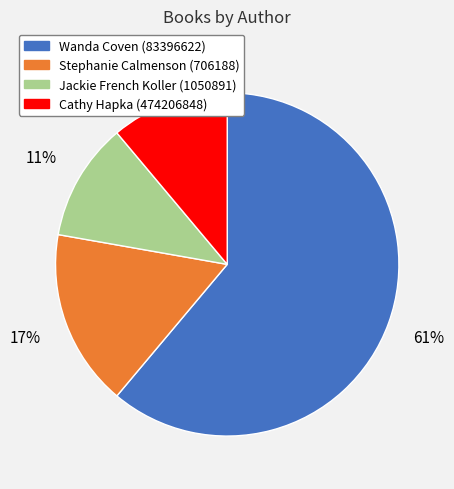

Which has a higher value, Wanda Coven (83396622) or Jackie French Koller (1050891)?

Wanda Coven (83396622)